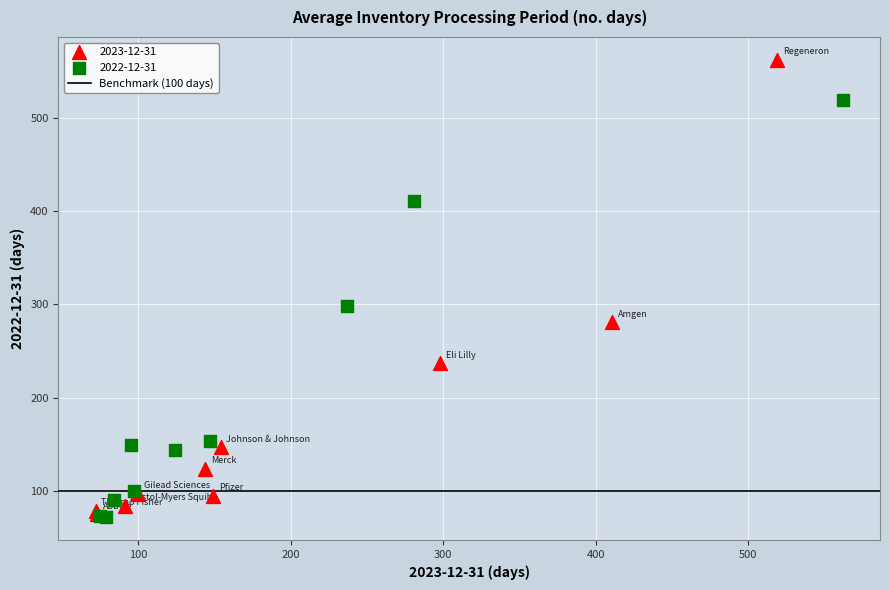

Which series has the largest Y range (max minus min)?

2023-12-31